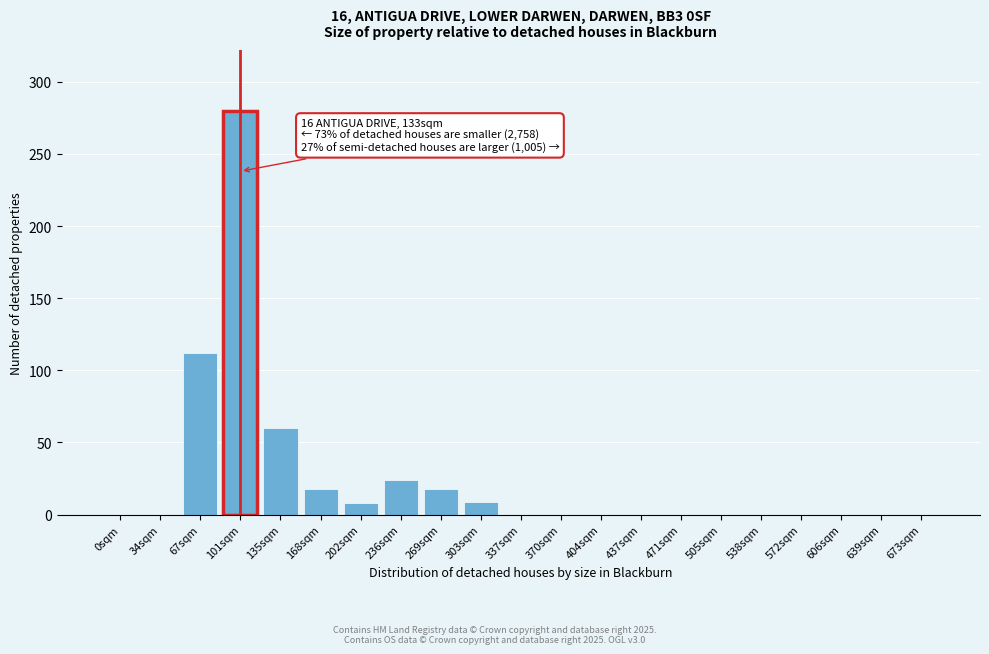

What is the change in value from 202sqm to 639sqm?

-8